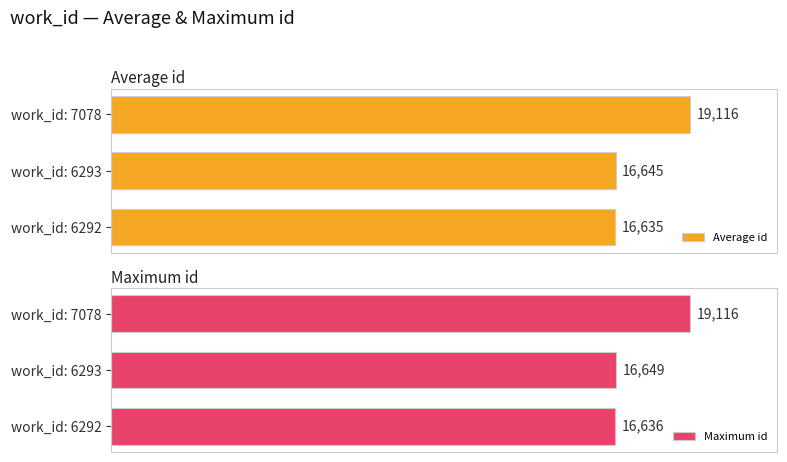

List the labels in order of Maximum id value, largest first.

work_id: 7078, work_id: 6293, work_id: 6292